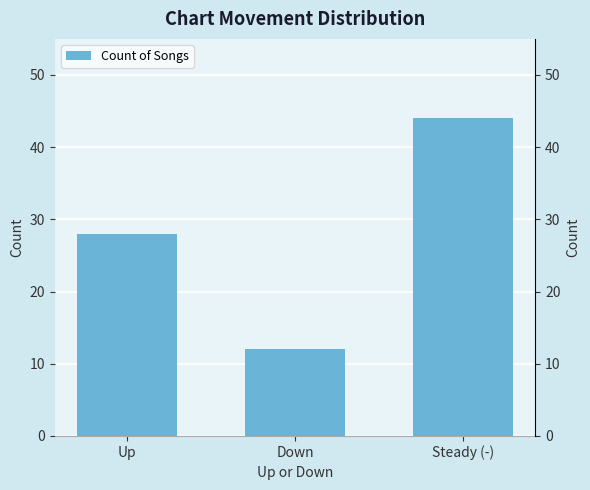

What is the sum of the values at Down and Steady (-)?

56